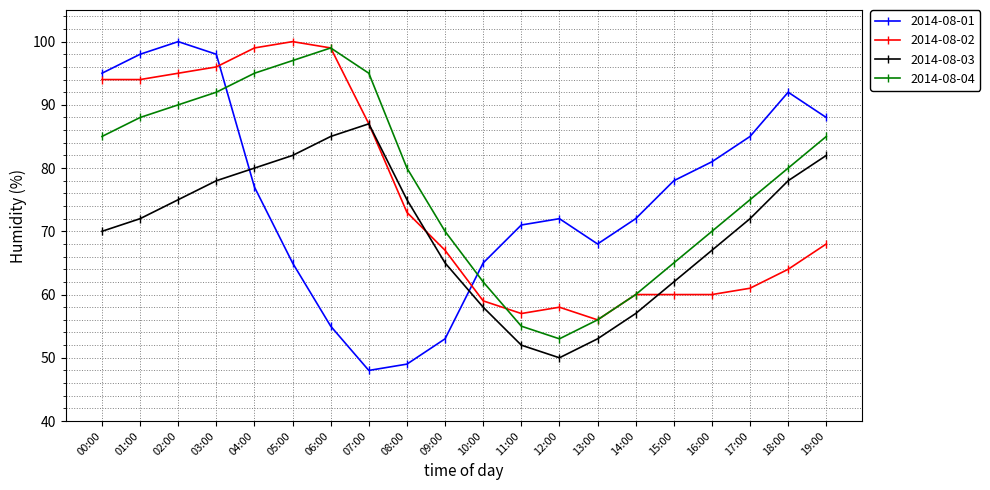

True or false: 2014-08-01 has a value of 78 at 15:00.

True